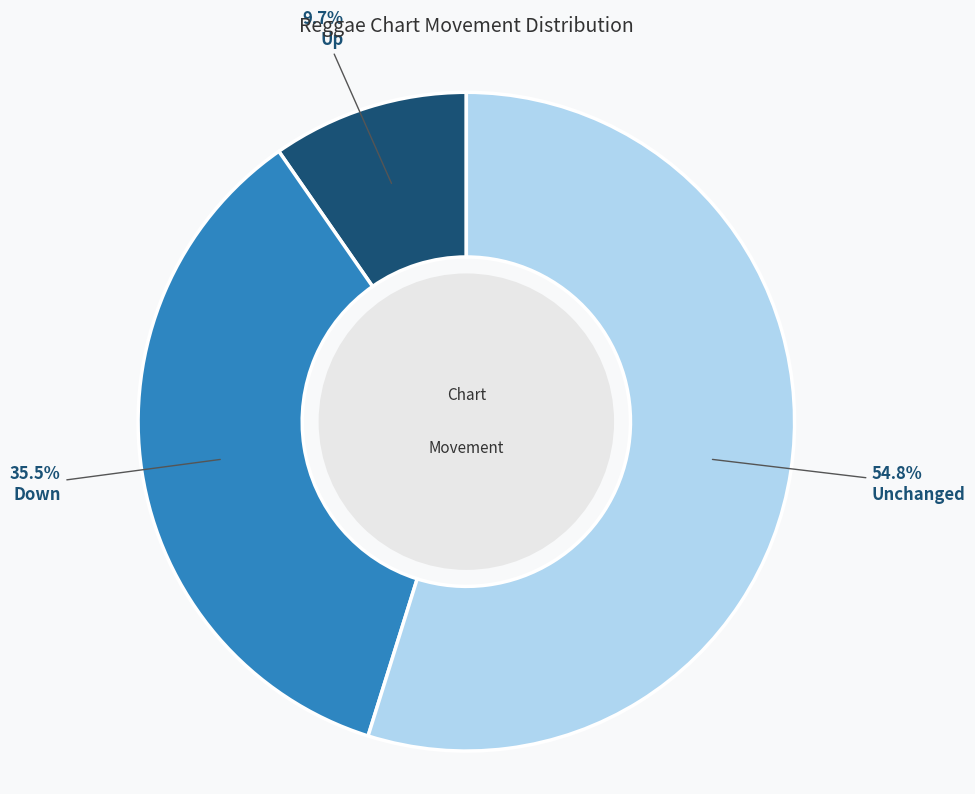

Rank the categories by value from highest to lowest.

Unchanged, Down, Up